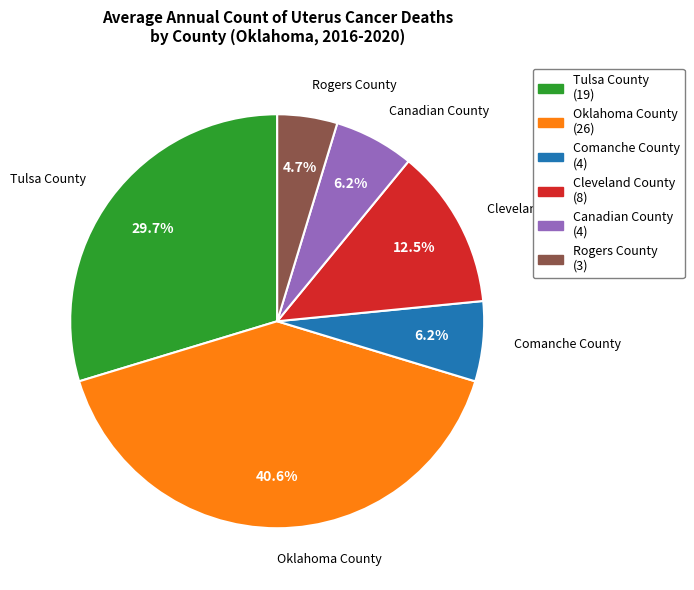

Is it true that Tulsa County is 30% of the pie?

True